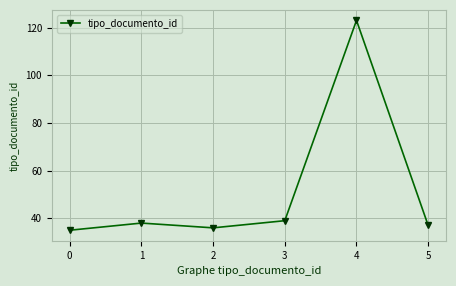

Does the chart have visible grid lines?

Yes